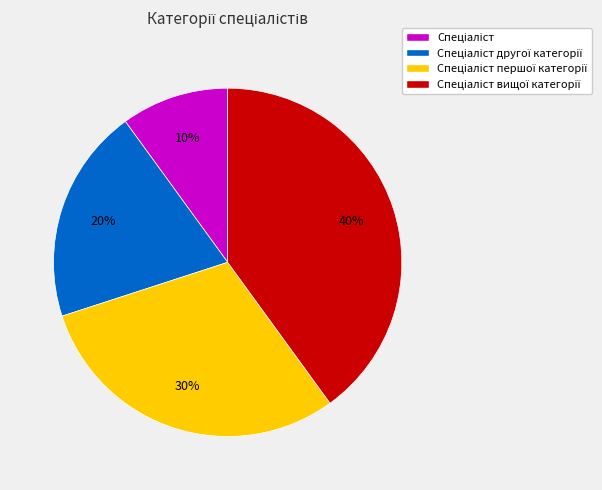

Is there any slice that represents more than half of the pie?

No